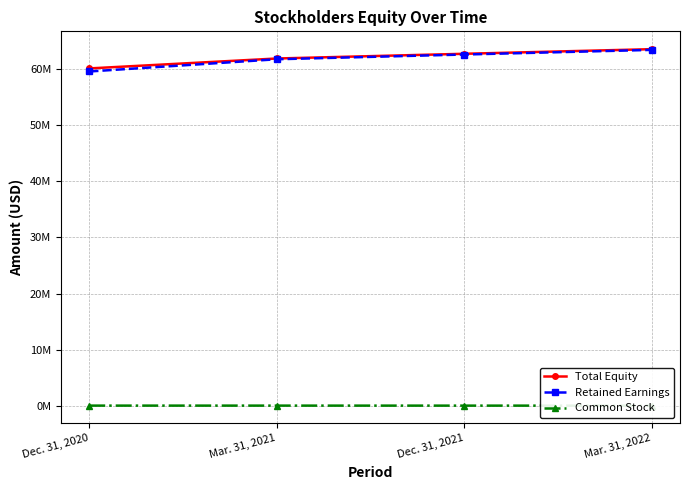

What is the label of the 4th point from the left?

Mar. 31, 2022